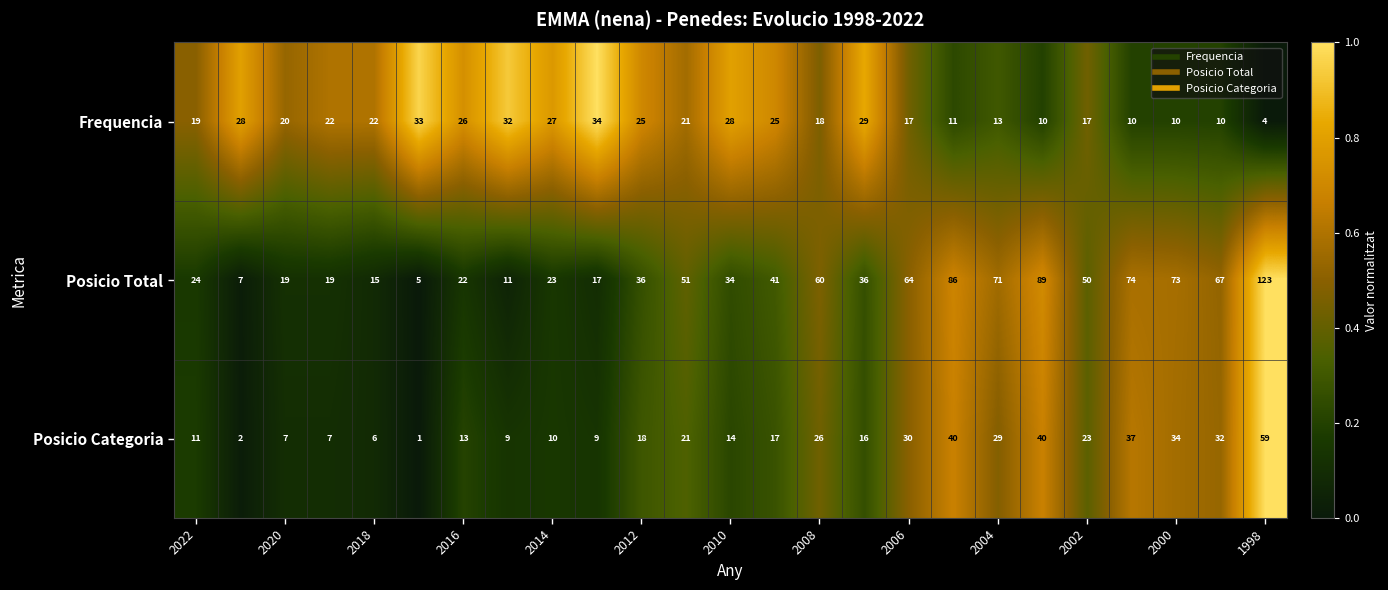

What is the difference between the maximum and minimum values in the Posicio Total series?

118